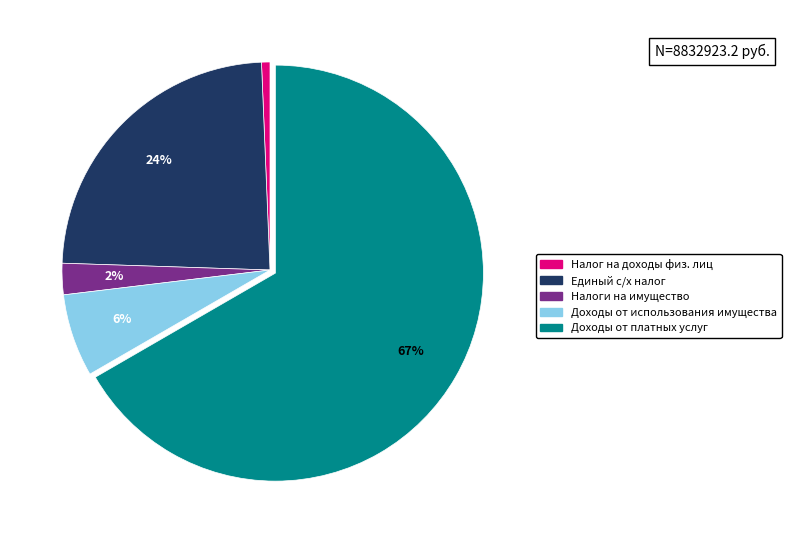

Is there any slice that represents more than half of the pie?

Yes